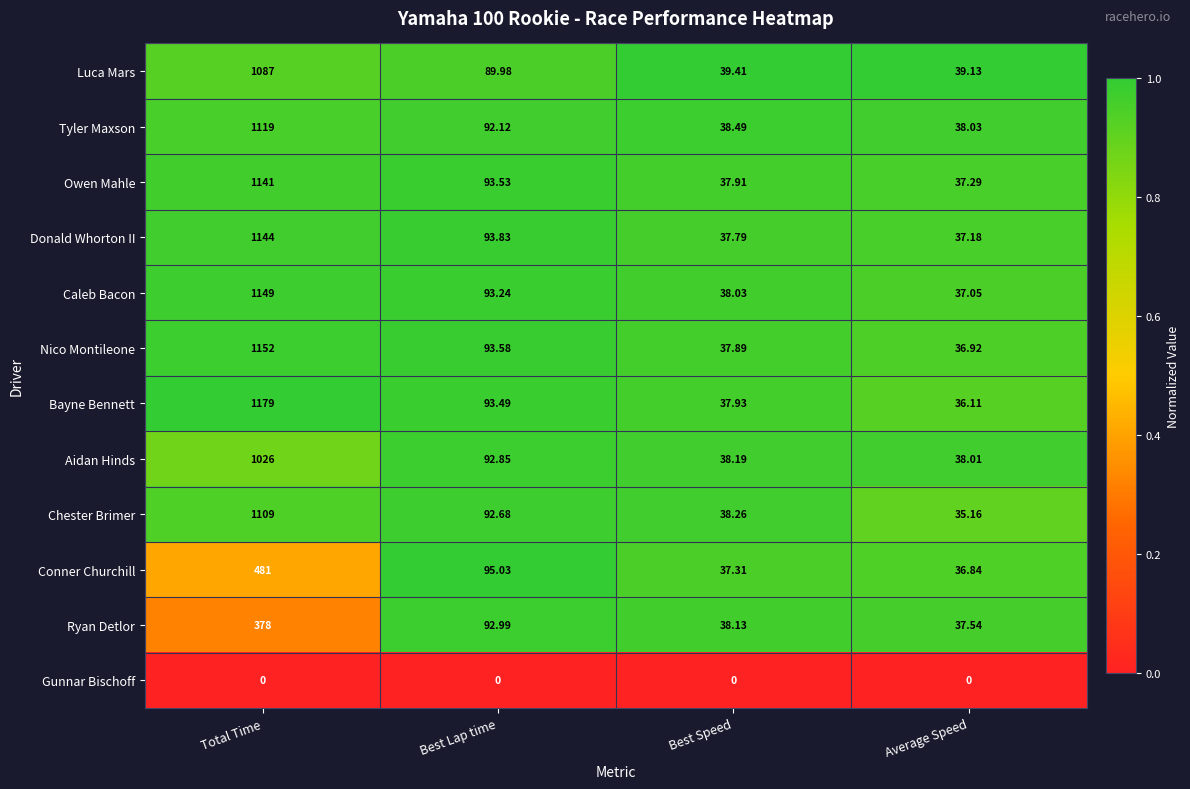

What is the total value across all series at Total Time?

10965.0